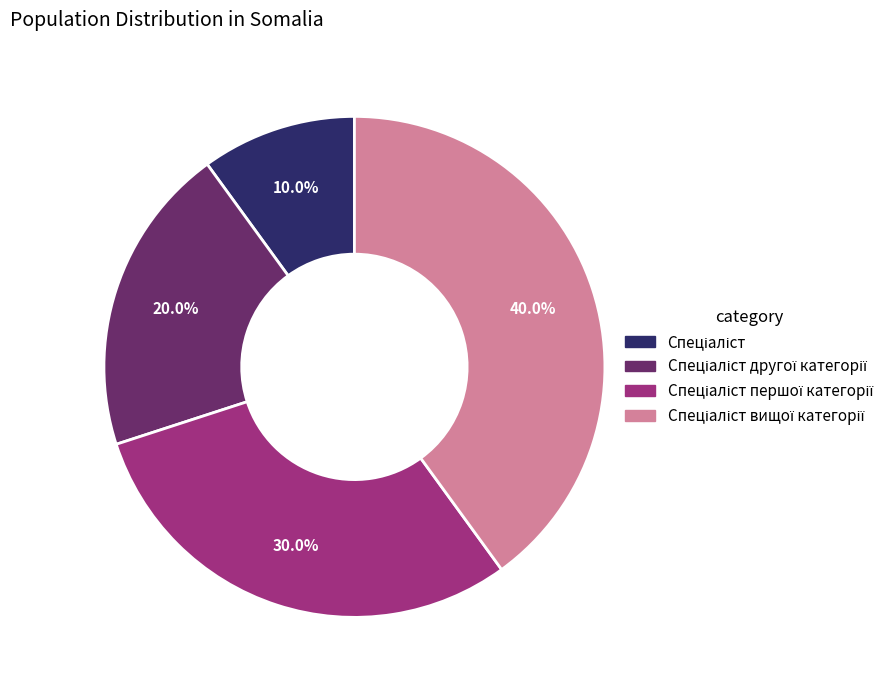

Is there a majority slice in this chart?

No